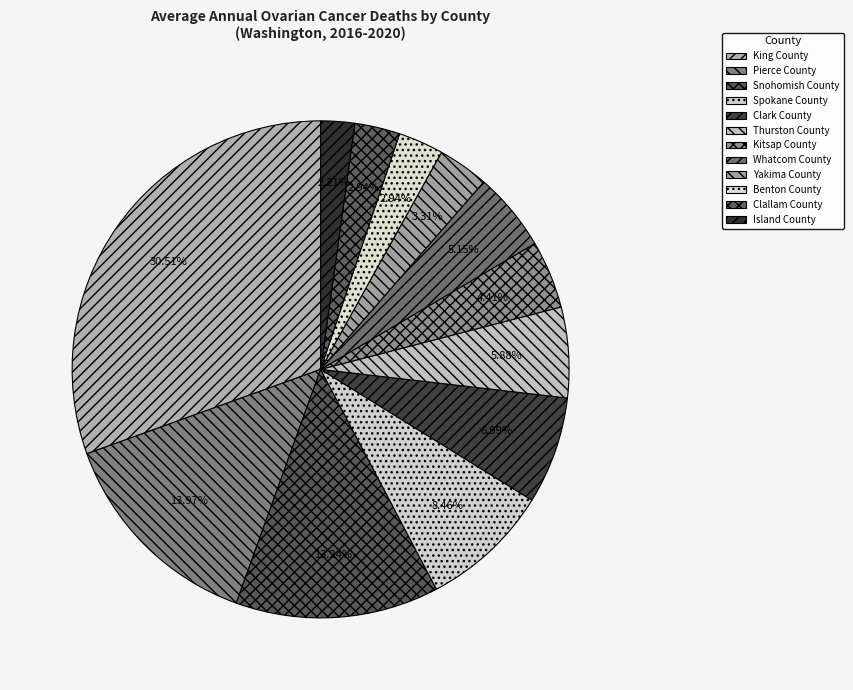

To the nearest percent, what is the combined percentage of Benton County and Pierce County?

17%